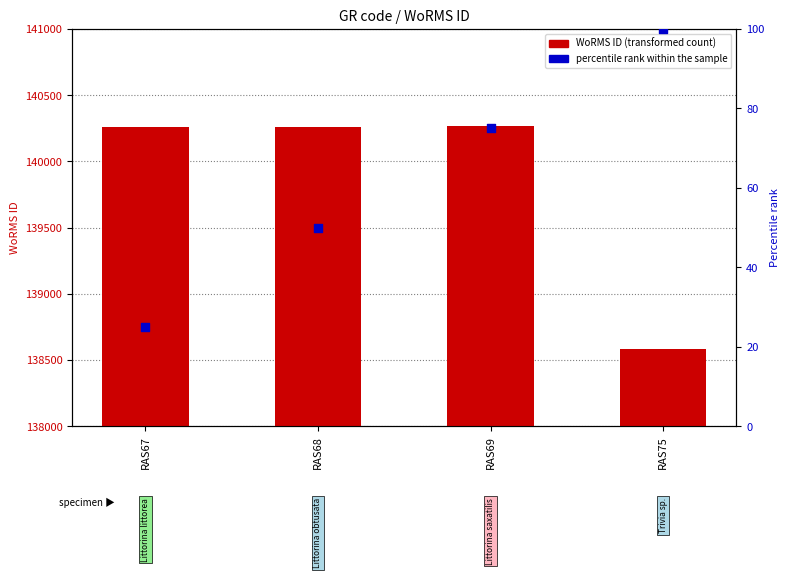

Which series has the widest spread of Y values?

WoRMS ID